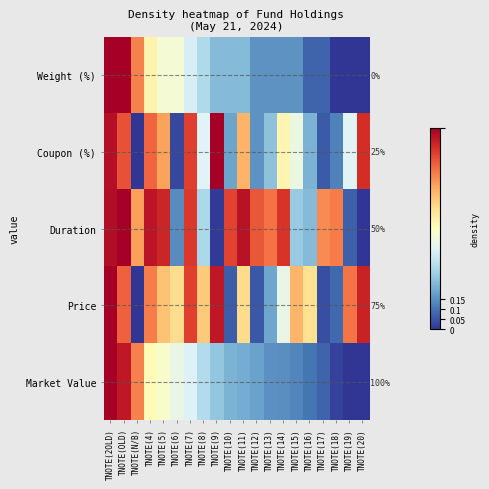

What is the approximate value of Market Value at TNOTE(15)?

0.1